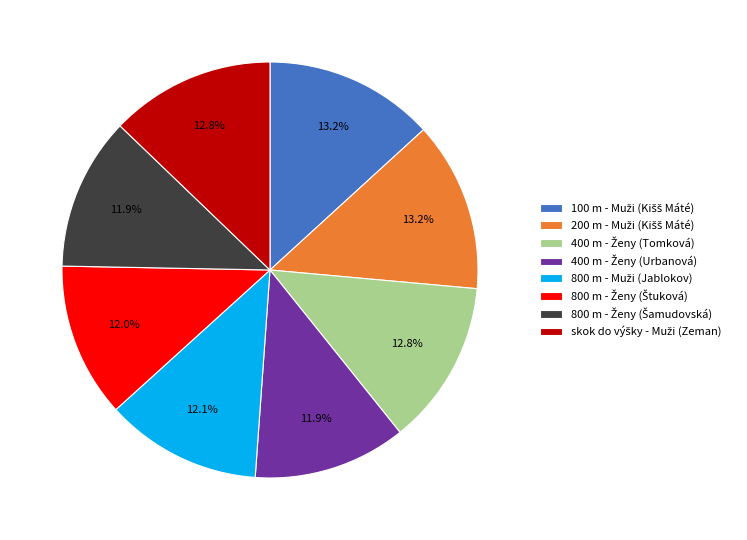

Does any single category account for the majority?

No